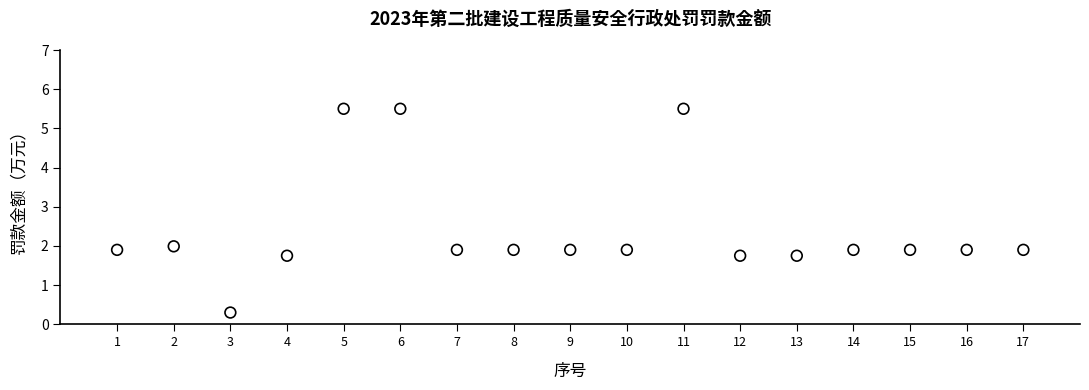

What is the range of Y values (max minus min)?

5.2